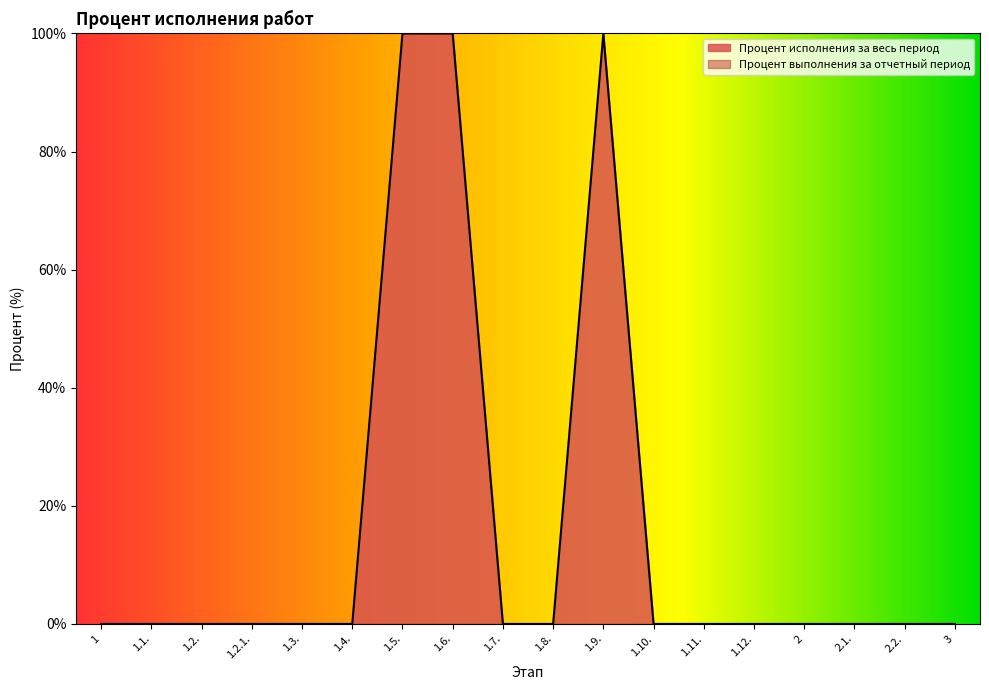

At which category does the chart reach its minimum across all series?

1